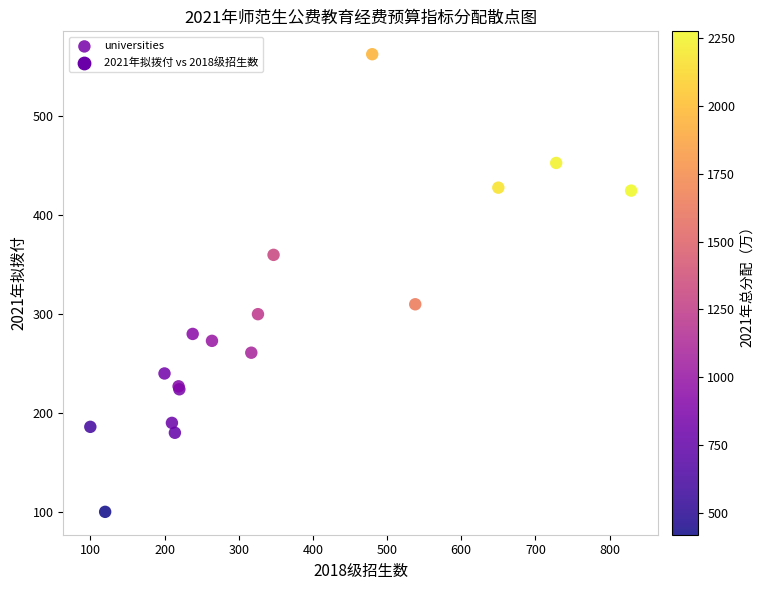

What Y value in the scatter plot is closest to 331?

310